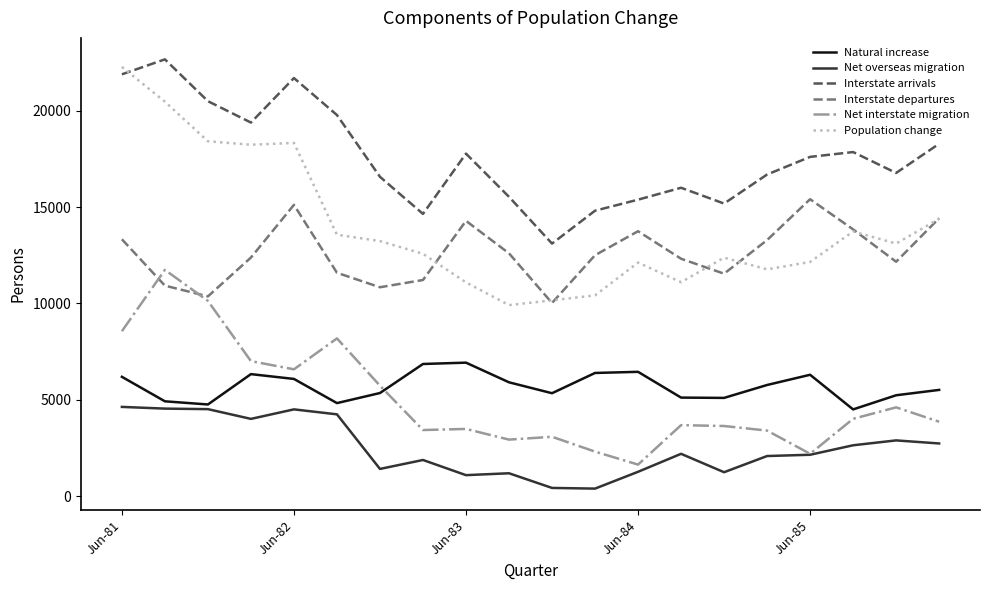

How many lines are shown in the chart?

6